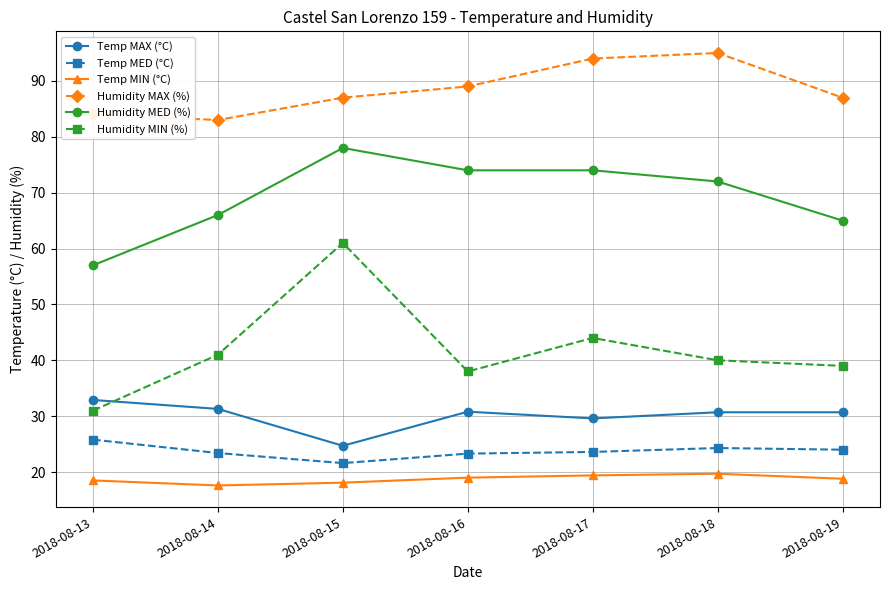

True or false: Temp MAX (°C) and Humidity MED (%) cross at least once.

False